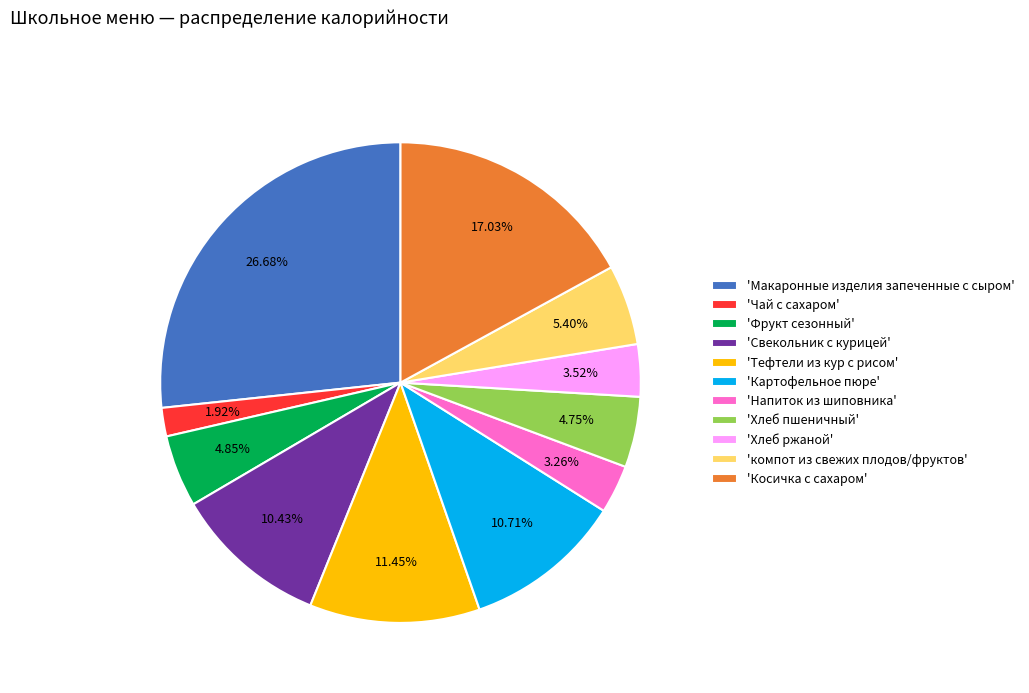

What is the largest slice in the pie chart?

'Макаронные изделия запеченные с сыром'